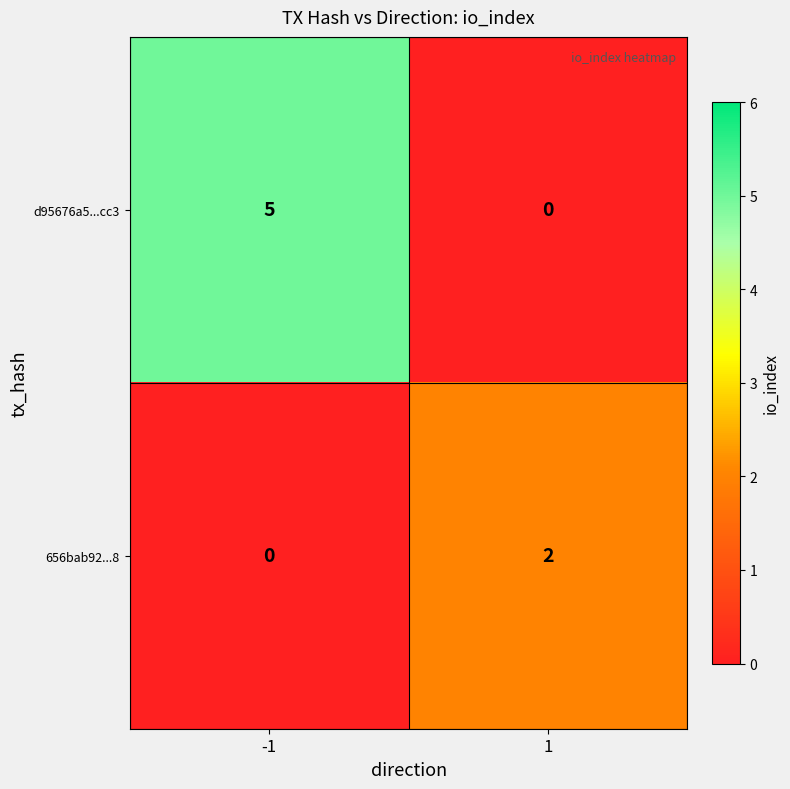

The d95676a5...cc3 series shows 1 at -1. True or false?

False